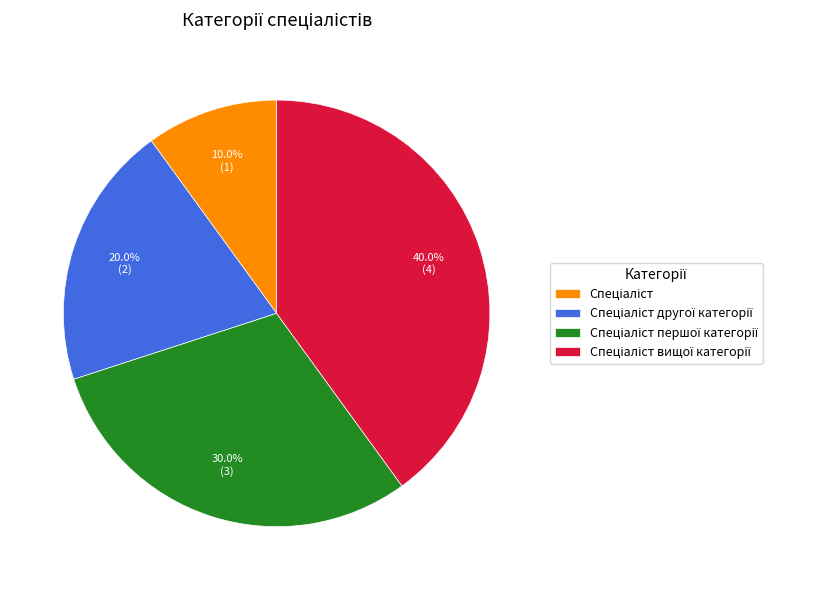

Is there any slice that represents more than half of the pie?

No